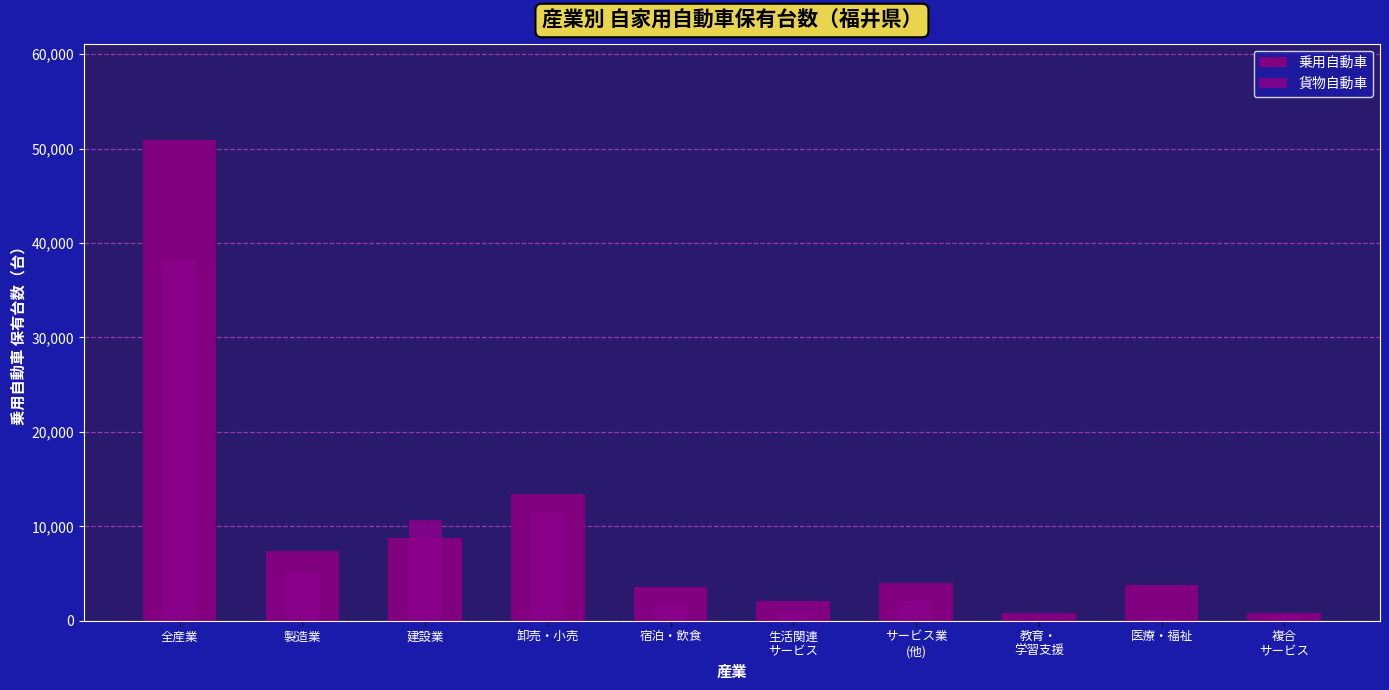

What is the difference between the maximum and minimum values in the 乗用自動車 series?

50099